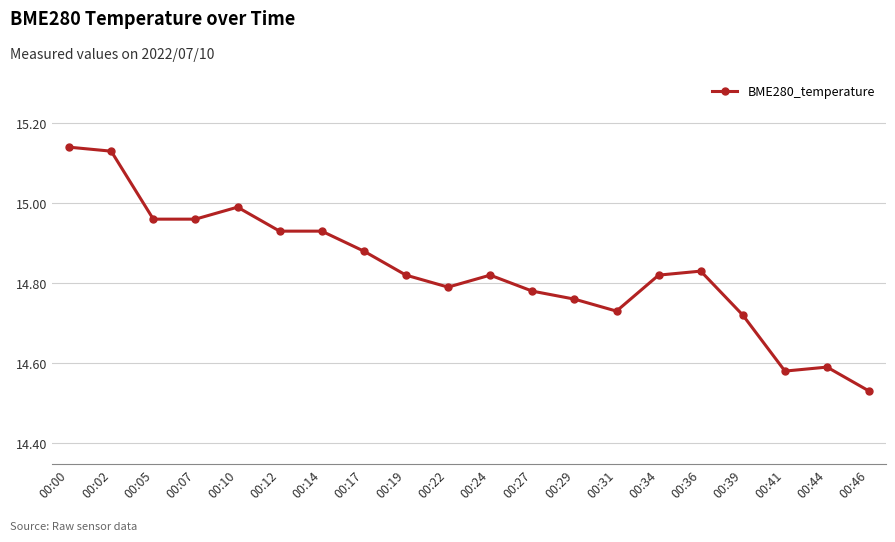

Count the number of categories in the chart.

20